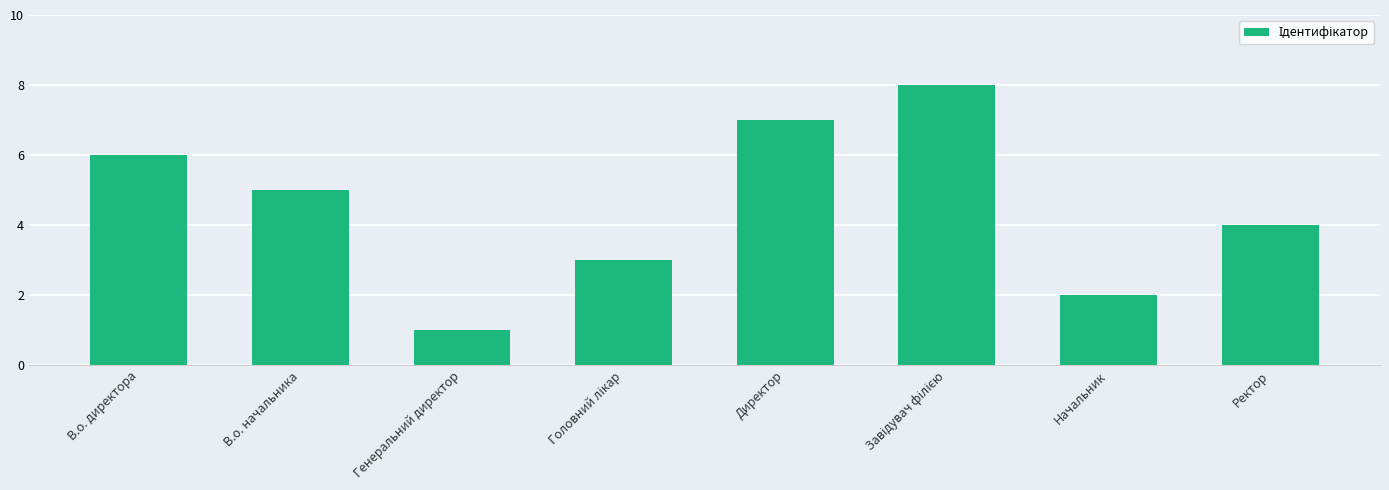

How many data points are less than 5?

4